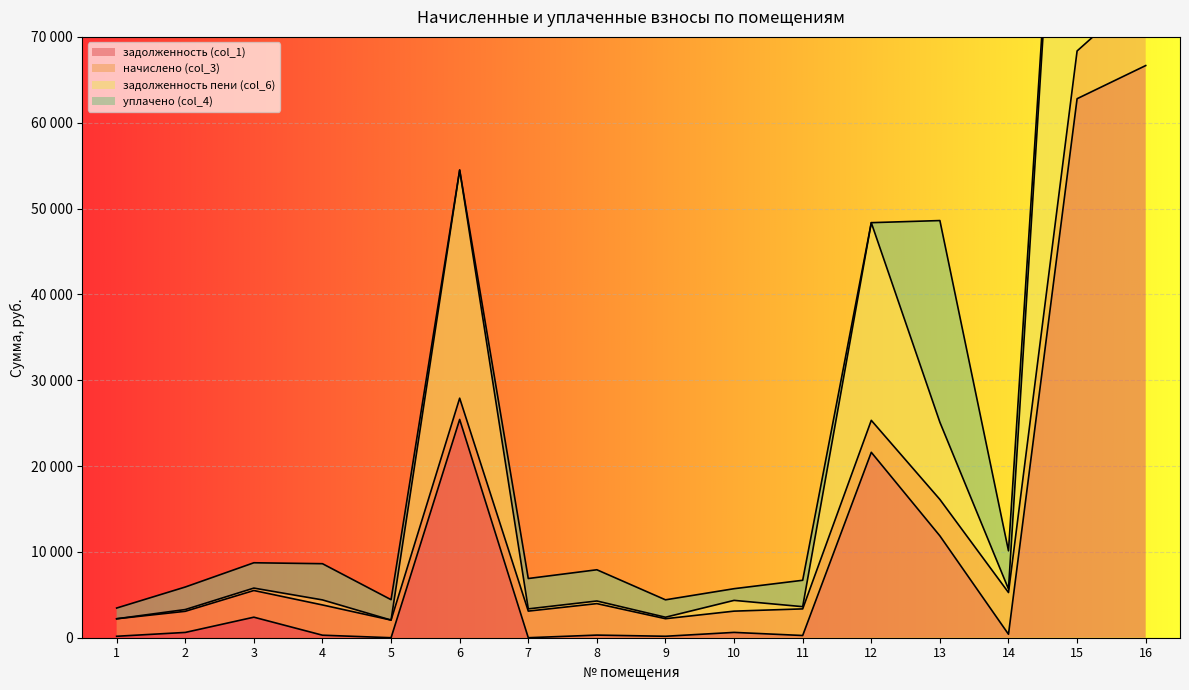

Which series has the largest total across all categories?

задолженность пени (col_6)